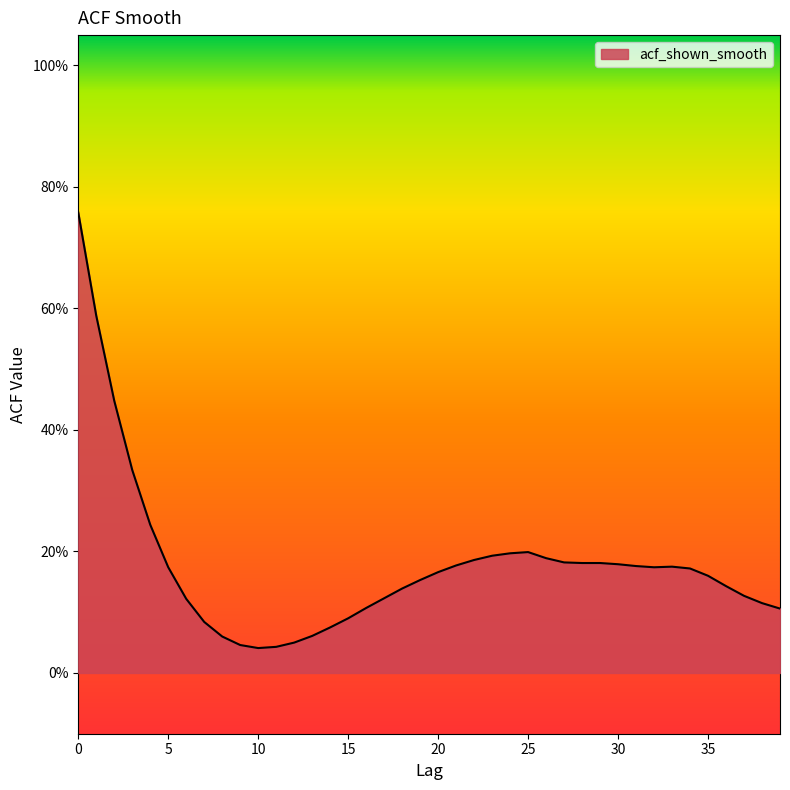

Does the chart have visible grid lines?

No